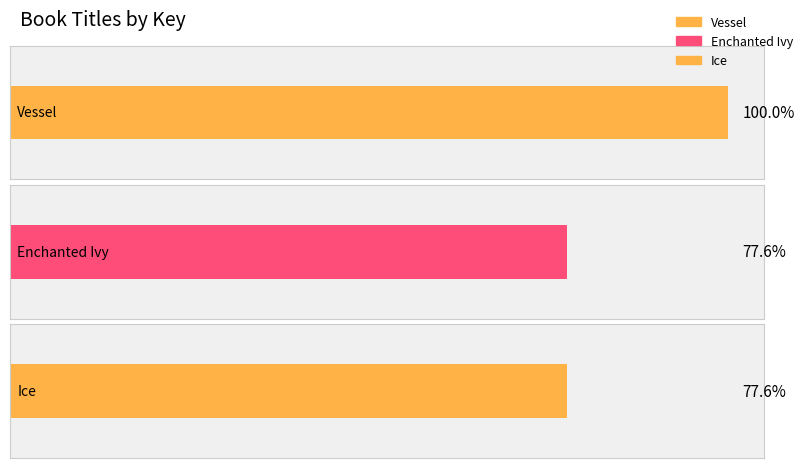

Count the number of categories in the chart.

3